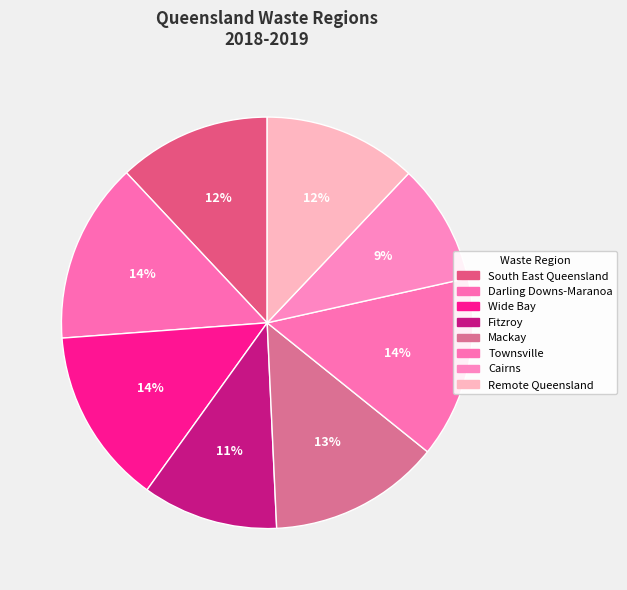

To the nearest percent, what is the average slice percentage?

12%